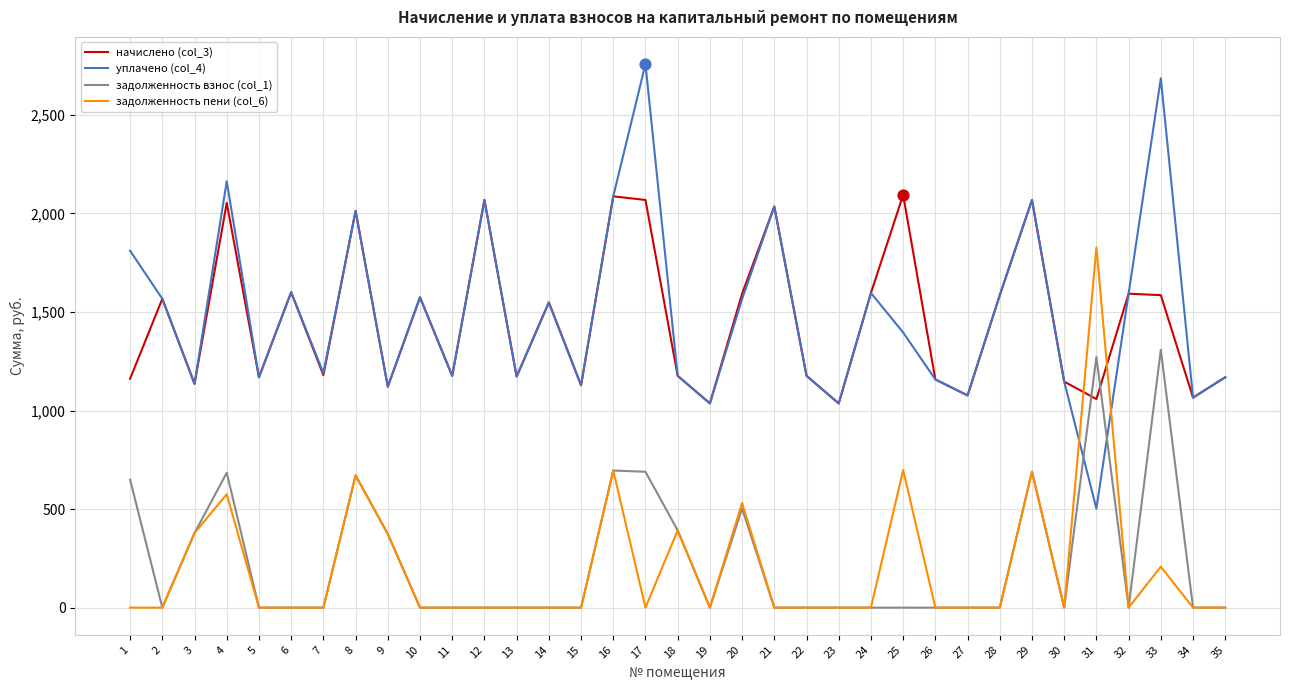

Which series has the widest spread of values?

уплачено (col_4)